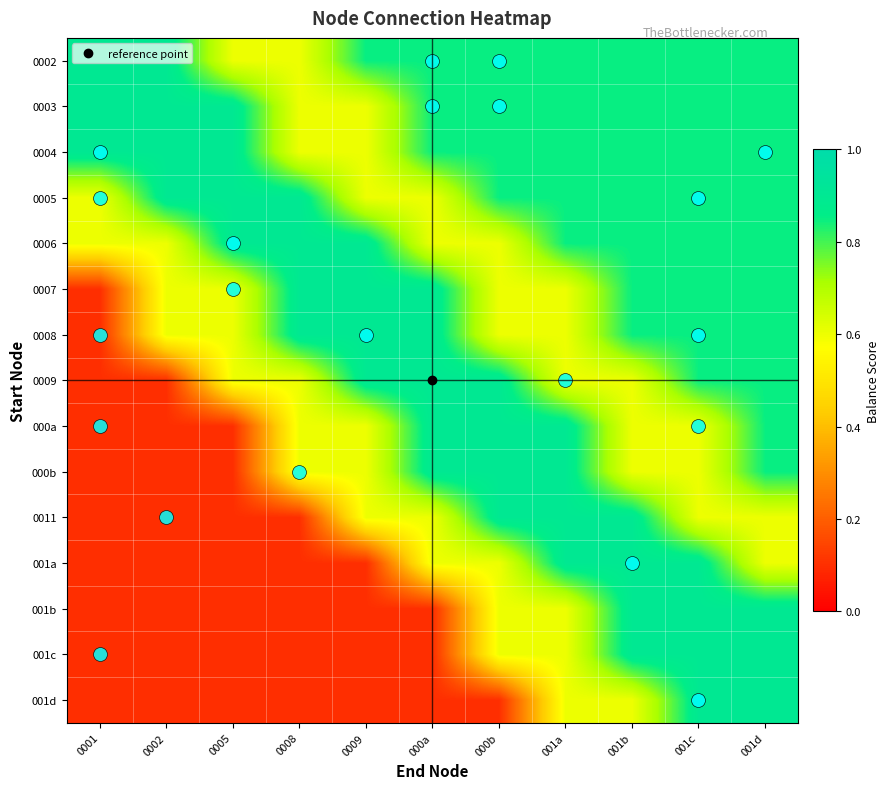

Rank the series at 0005 from highest to lowest value.

0003, 0004, 0005, 0006, 0002, 0007, 0008, 0009, 000a, 000b, 0011, 001a, 001b, 001c, 001d